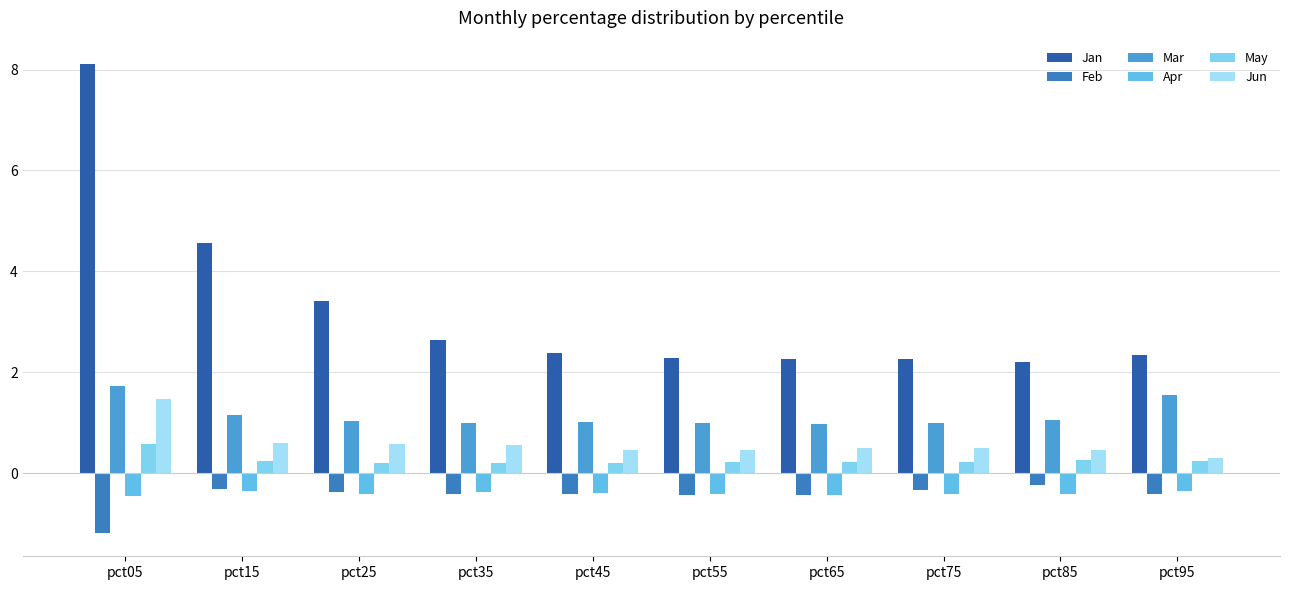

Which label corresponds to the smallest value in the chart?

pct05